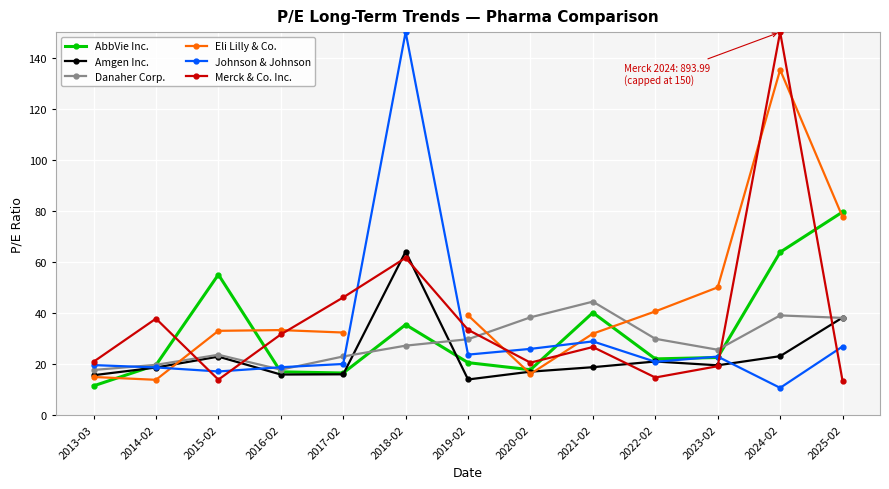

What is the sum of the Johnson & Johnson values at 2013-03 and 2015-02?

36.8